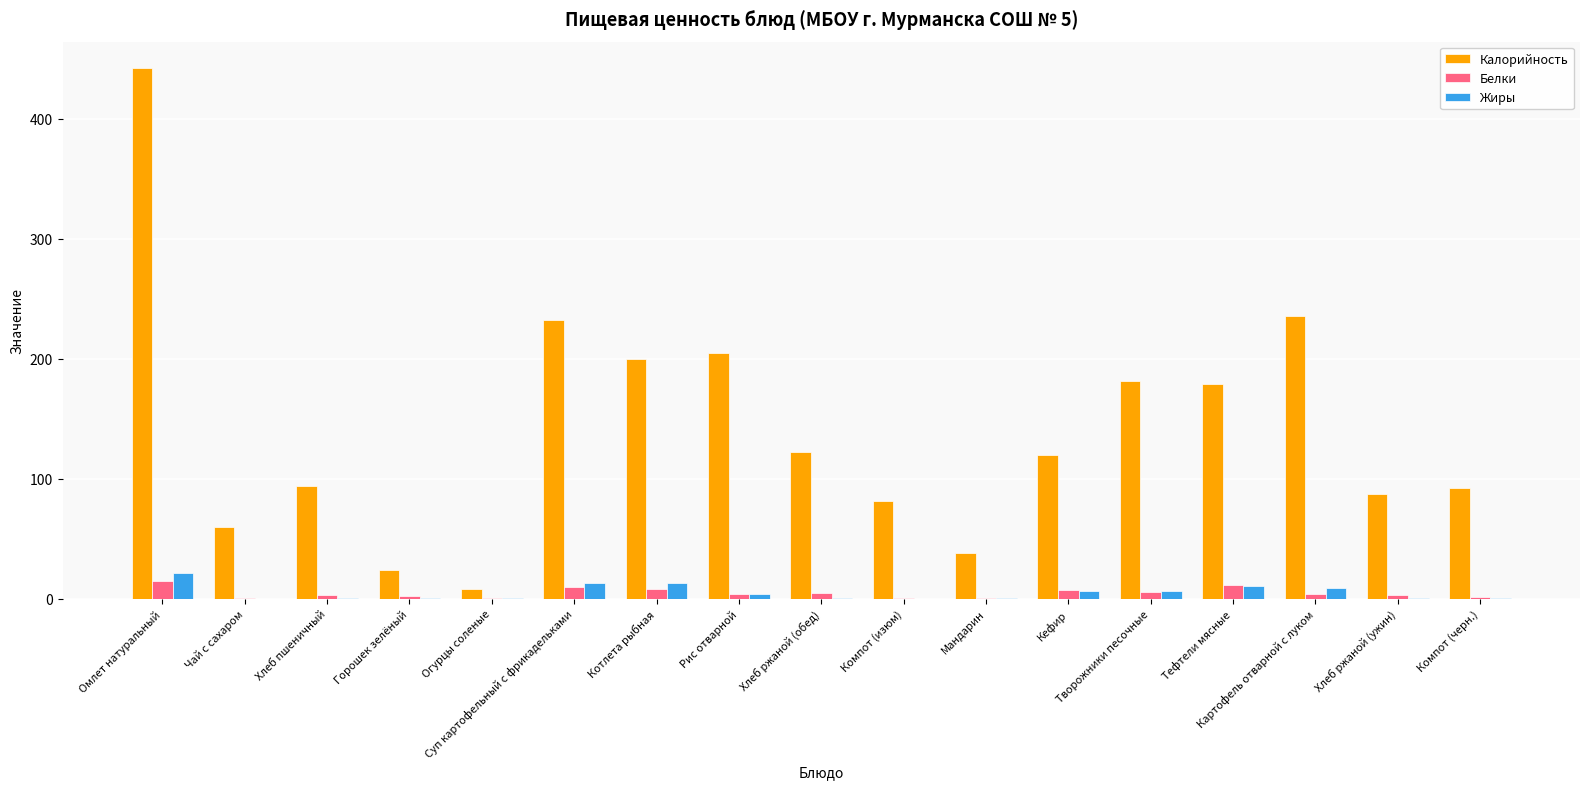

Is the value of Белки at Картофель отварной с луком greater than the value of Жиры at Омлет натуральный?

No